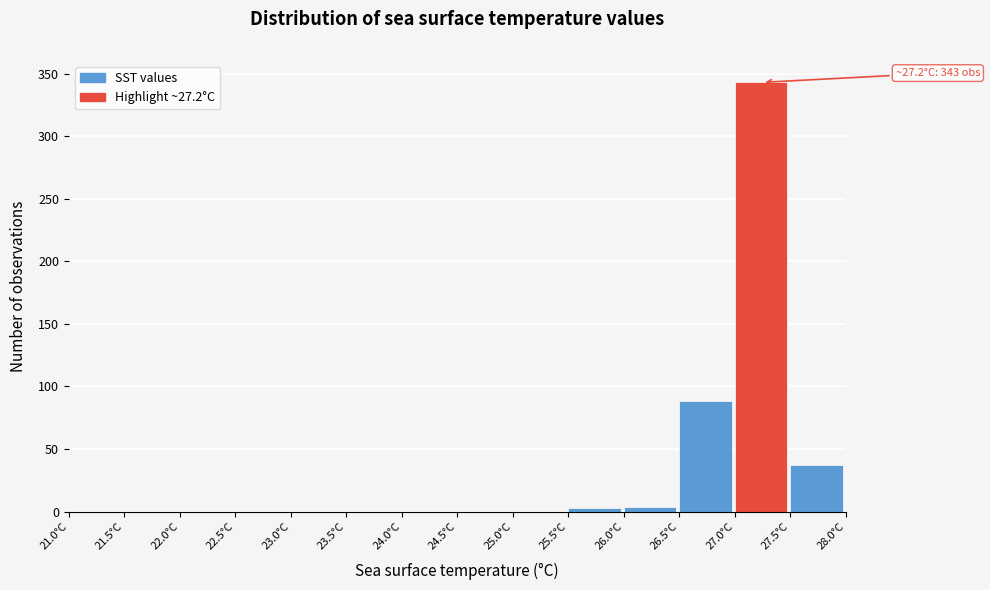

Over which range of the x-axis is the bar tallest?

27.0 to 27.5